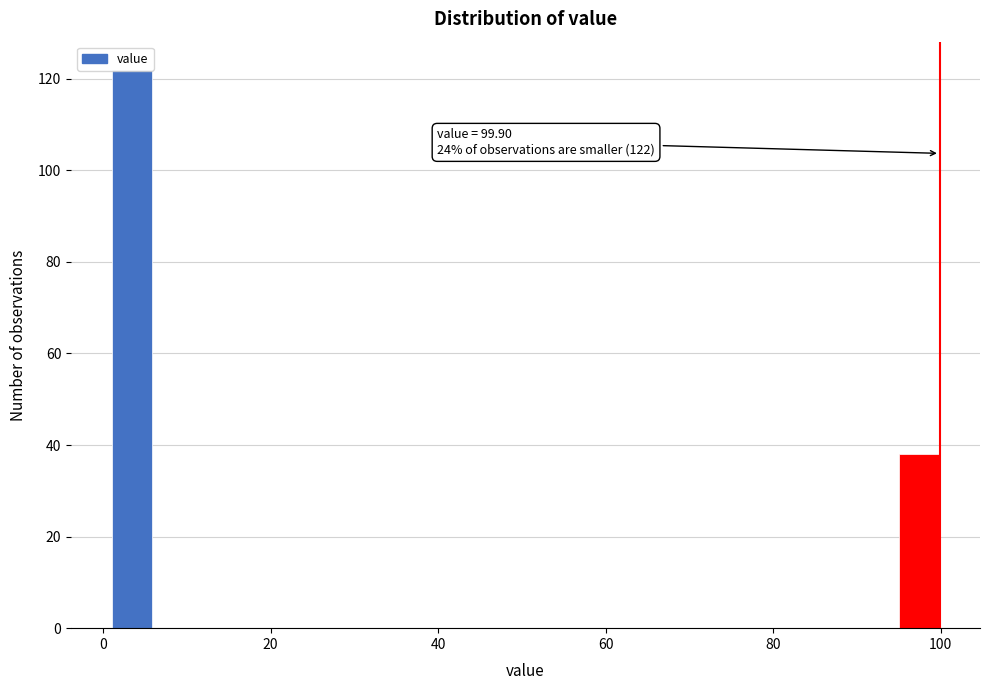

Around what value on the x-axis is the tallest bar? Give the approximate position of its centre, as read against the axis.

4